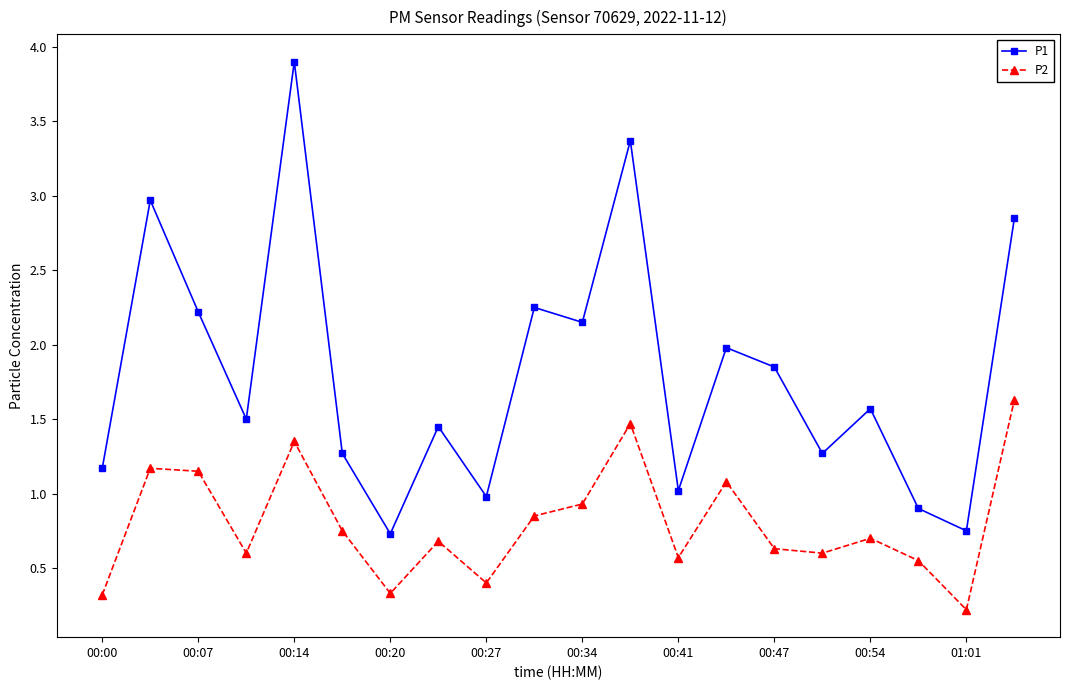

True or false: P1 has more than 0 points higher than both neighbors.

True